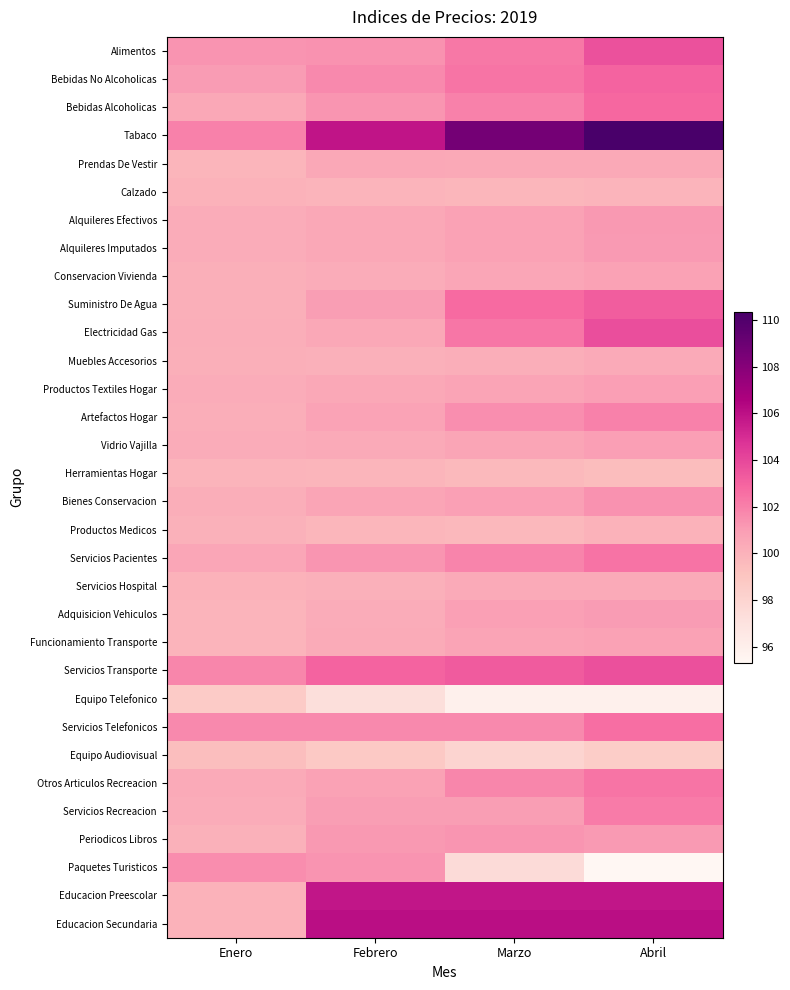

Which has a higher value, Marzo or Abril?

Abril